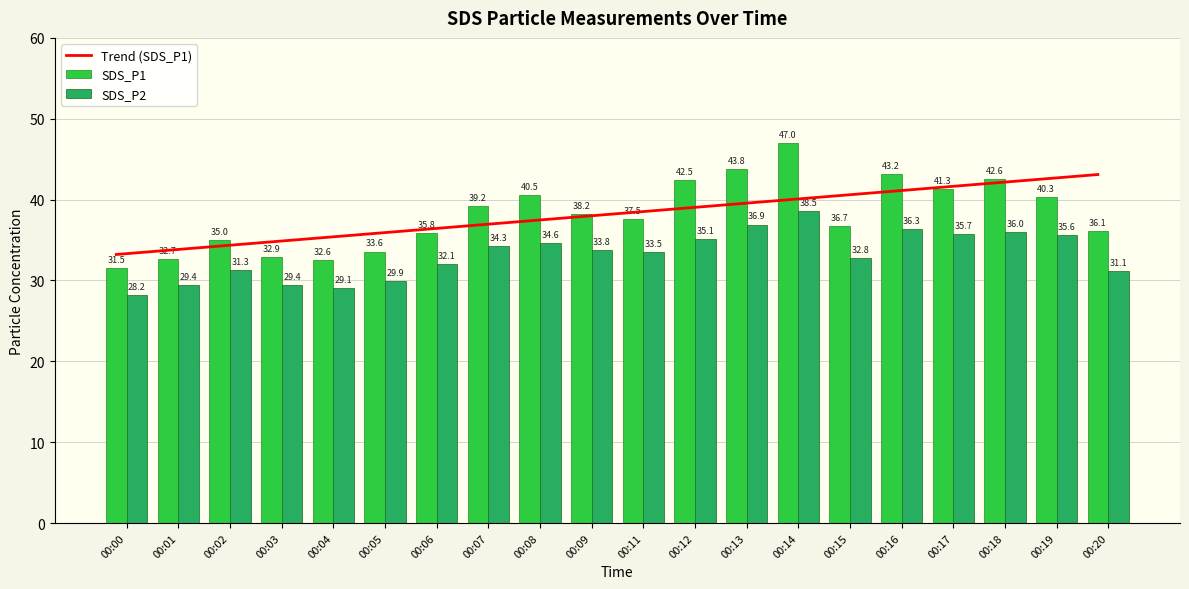

Reading left to right, transcribe all the data shown in this chart.

Trend (SDS_P1): 00:00=33.2	00:01=33.7	00:02=34.3	00:03=34.8	00:04=35.3	00:05=35.8	00:06=36.3	00:07=36.9	00:08=37.4	00:09=37.9	00:11=38.4	00:12=38.9	00:13=39.5	00:14=40.0	00:15=40.5	00:16=41.0	00:17=41.5	00:18=42.1	00:19=42.6	00:20=43.1
SDS_P1: 00:00=31.5	00:01=32.7	00:02=35.0	00:03=32.9	00:04=32.6	00:05=33.6	00:06=35.8	00:07=39.2	00:08=40.5	00:09=38.2	00:11=37.5	00:12=42.5	00:13=43.8	00:14=47.0	00:15=36.7	00:16=43.2	00:17=41.3	00:18=42.6	00:19=40.3	00:20=36.1
SDS_P2: 00:00=28.2	00:01=29.4	00:02=31.3	00:03=29.4	00:04=29.1	00:05=29.9	00:06=32.1	00:07=34.3	00:08=34.6	00:09=33.8	00:11=33.5	00:12=35.1	00:13=36.9	00:14=38.5	00:15=32.8	00:16=36.3	00:17=35.7	00:18=36.0	00:19=35.6	00:20=31.1